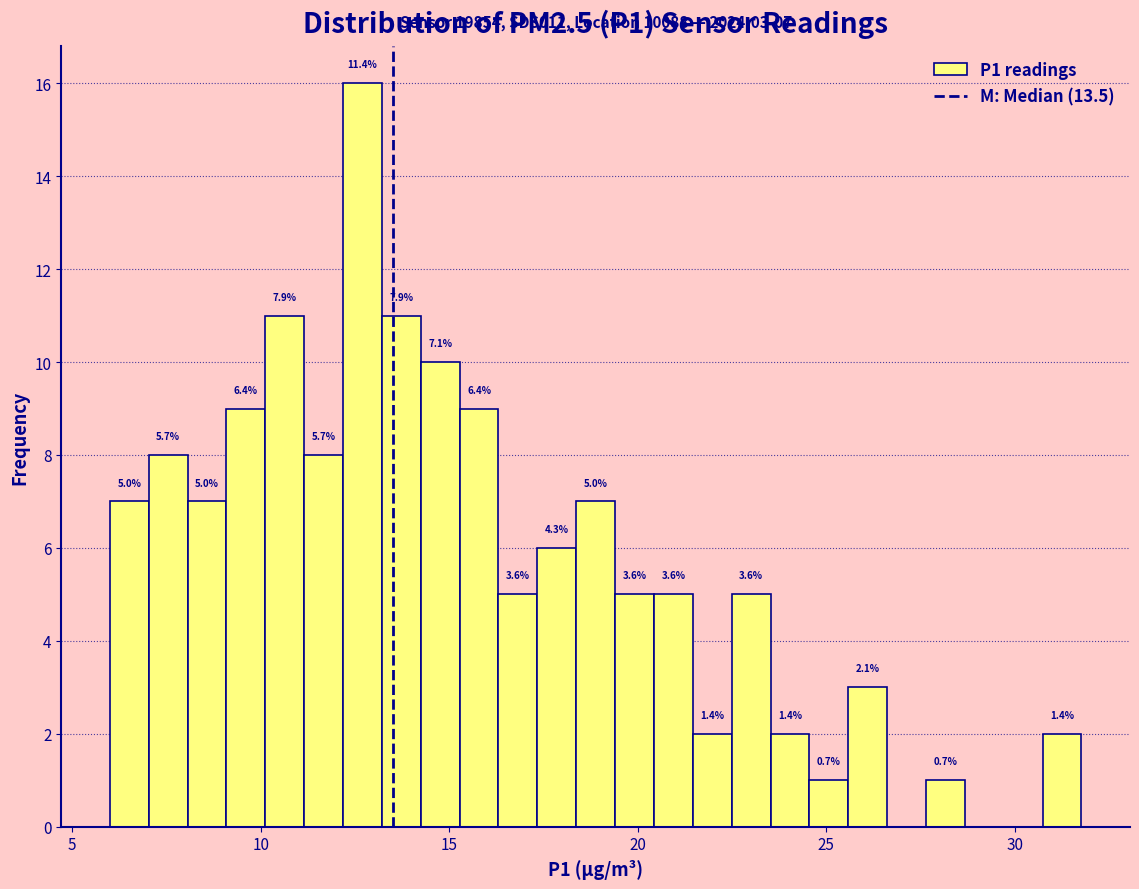

Read against the x-axis, roughly where is the centre of the tallest bar?

12.5